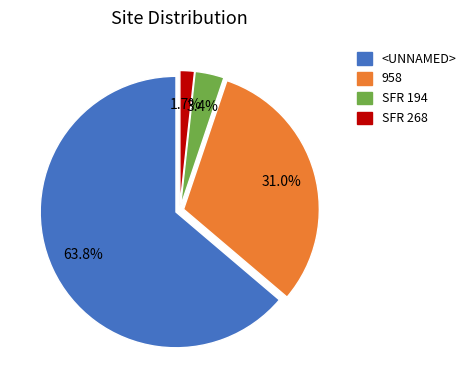

To the nearest percent, what is the average slice percentage?

25%